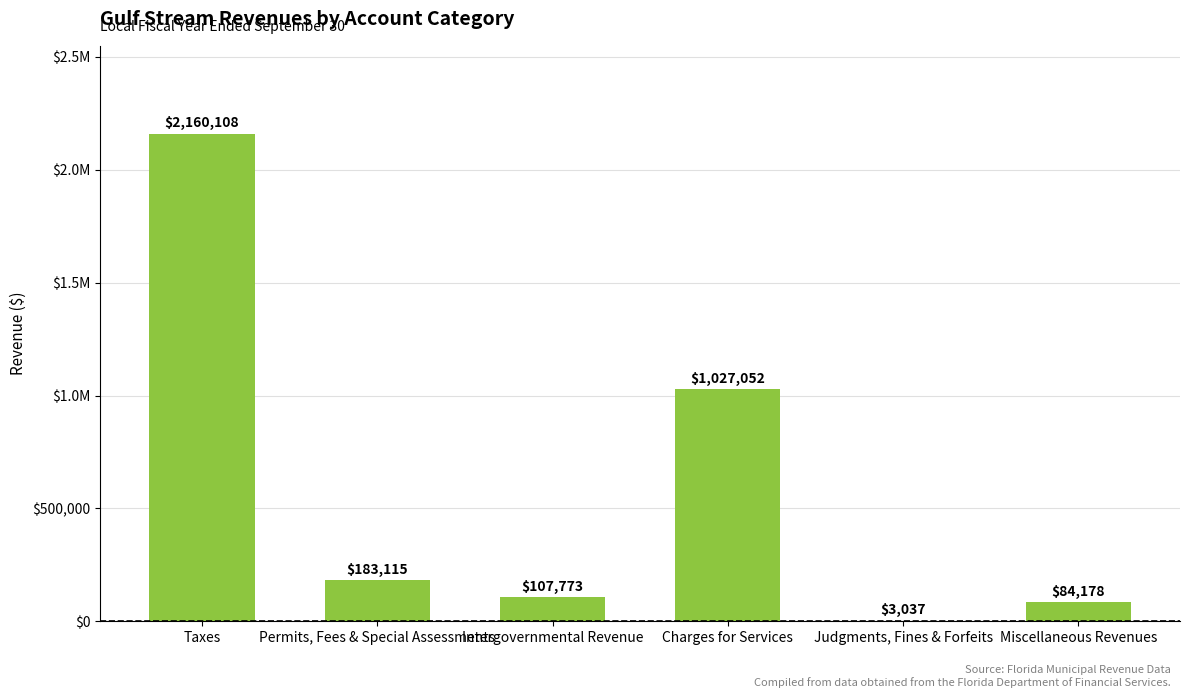

List the labels in order of value, largest first.

Taxes, Charges for Services, Permits, Fees & Special Assessments, Intergovernmental Revenue, Miscellaneous Revenues, Judgments, Fines & Forfeits